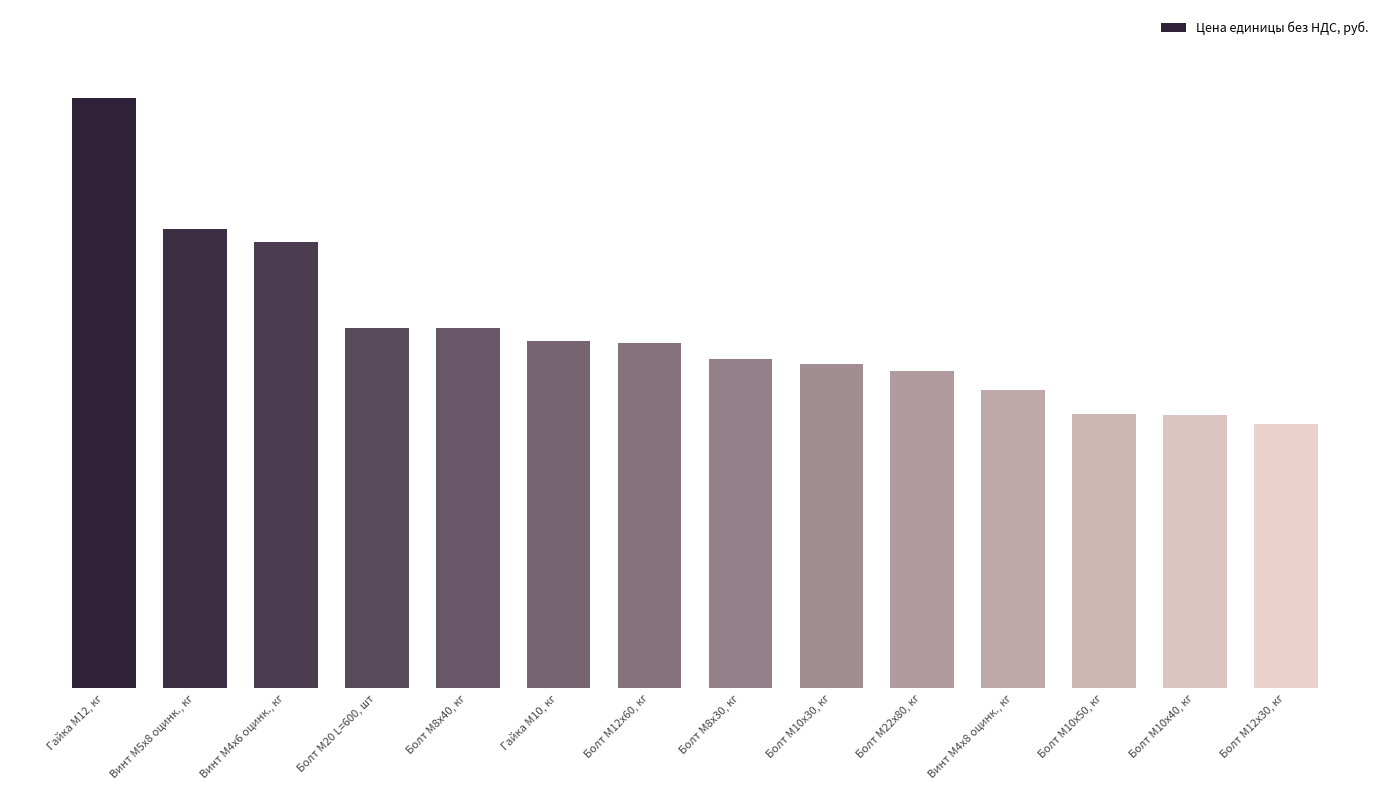

What is the ratio of the value at Гайка М12, кг to the value at Винт М5х8 оцинк., кг?

1.3